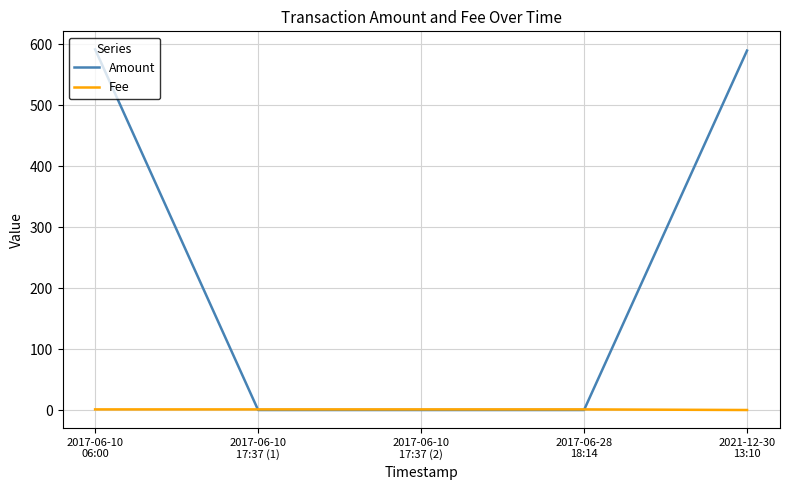

Which series has the widest spread of values?

Amount